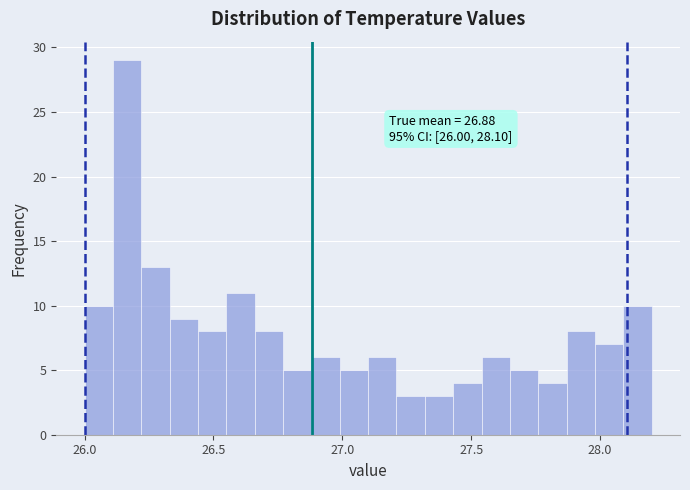

Around what value on the x-axis is the tallest bar? Give the approximate position of its centre, as read against the axis.

26.15